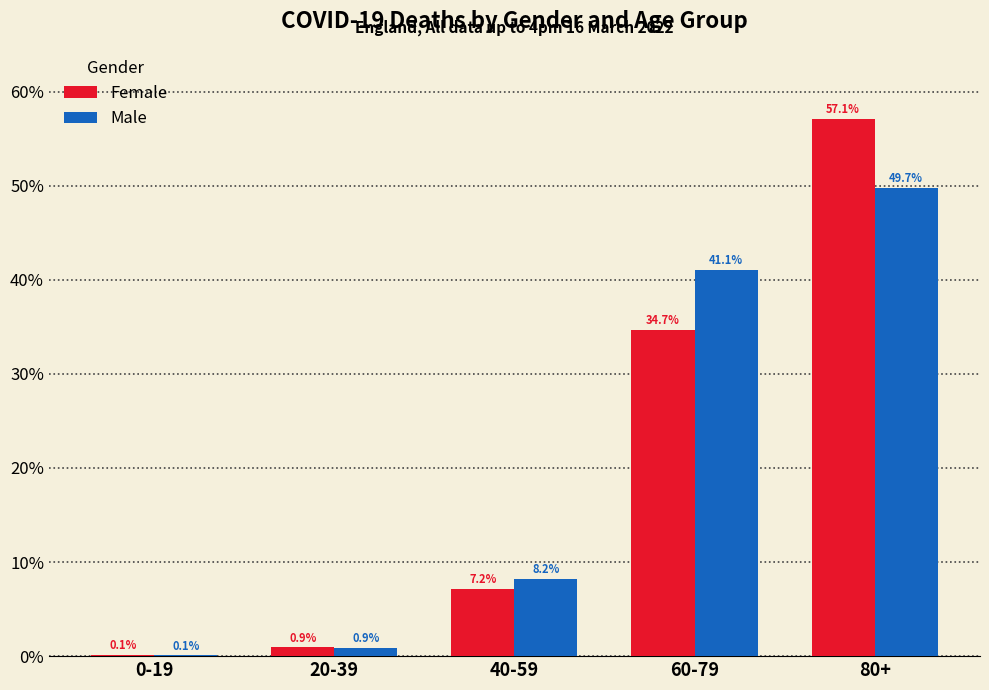

Reading right to left, transcribe all the data shown in this chart.

Female: 80+=57.1	60-79=34.7	40-59=7.2	20-39=0.9	0-19=0.1
Male: 80+=49.7	60-79=41.1	40-59=8.2	20-39=0.9	0-19=0.1